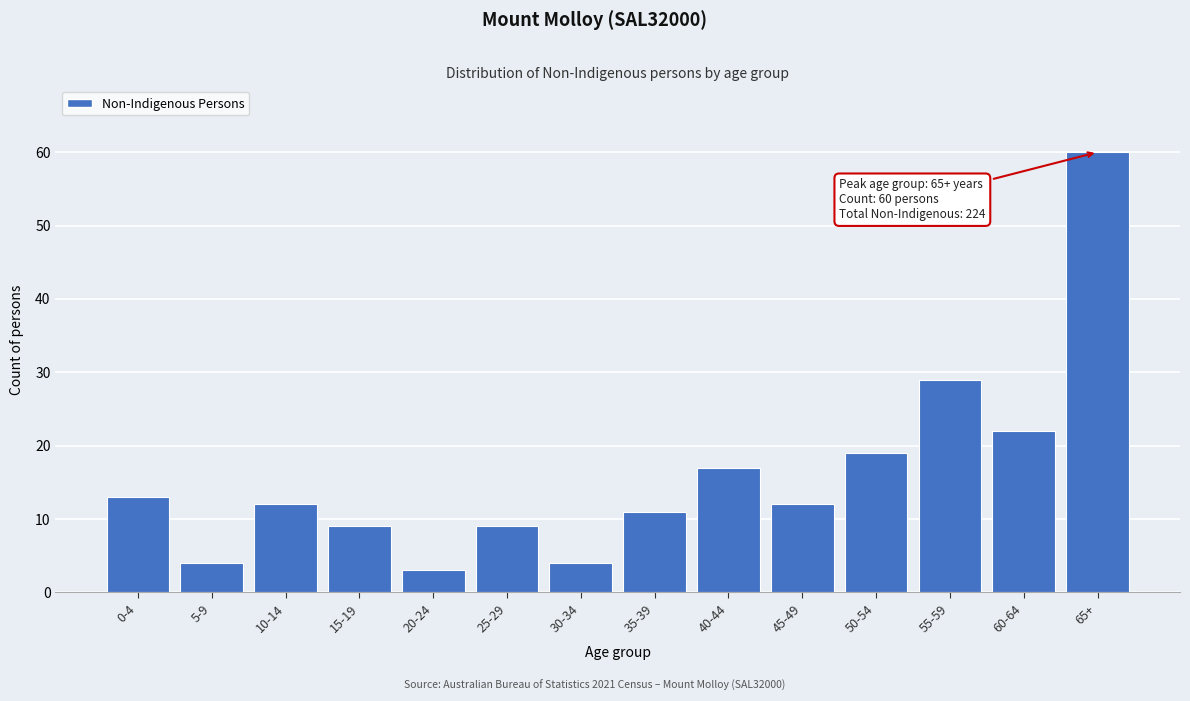

Reading left to right, list all the values displayed in this chart.

13	4	12	9	3	9	4	11	17	12	19	29	22	60